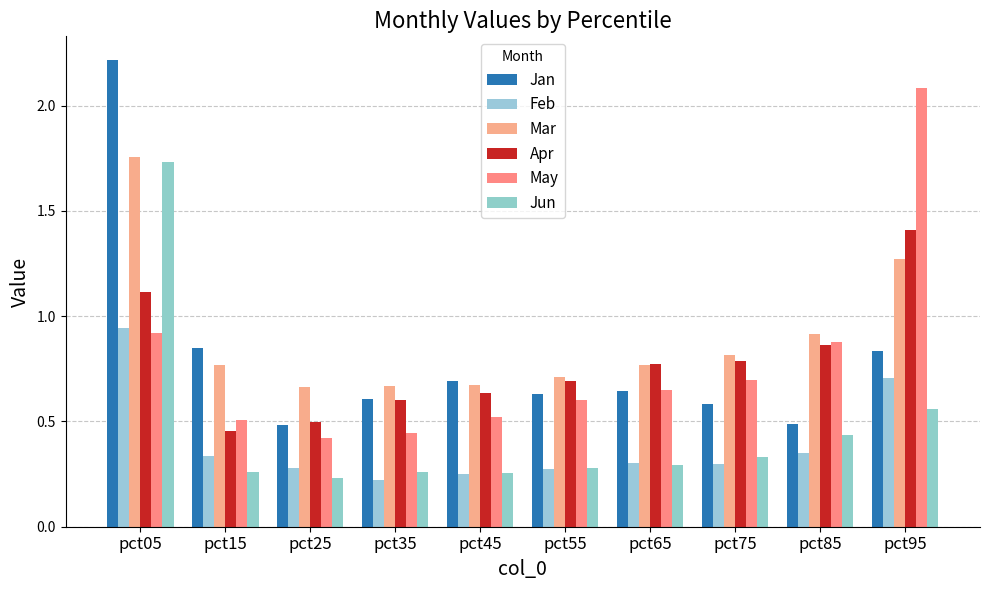

What is the total value across all series at pct05?

8.7